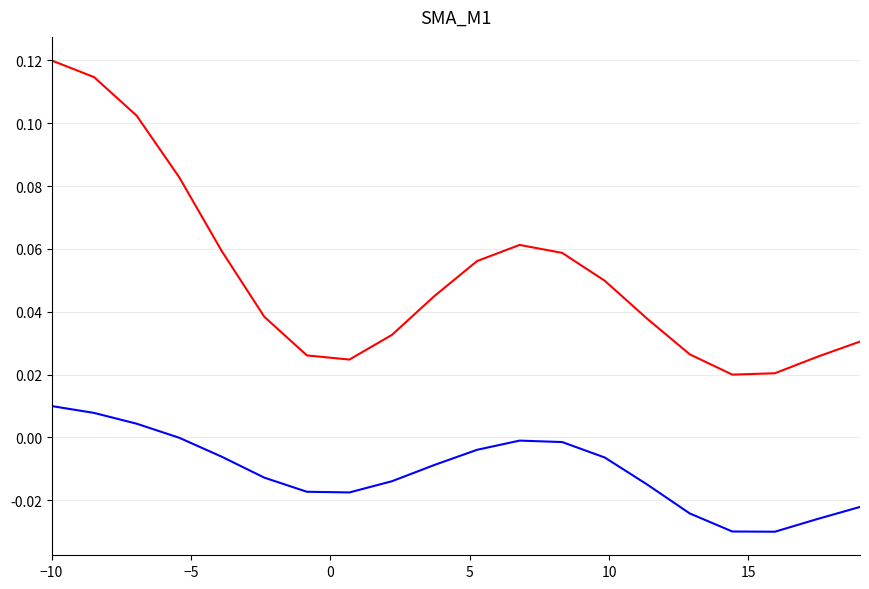

Does the chart have visible grid lines?

Yes